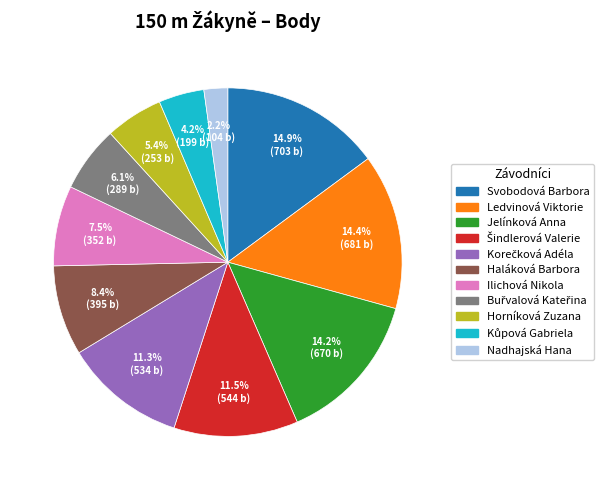

To the nearest percent, what is the difference between the largest and smallest slice percentages?

13%